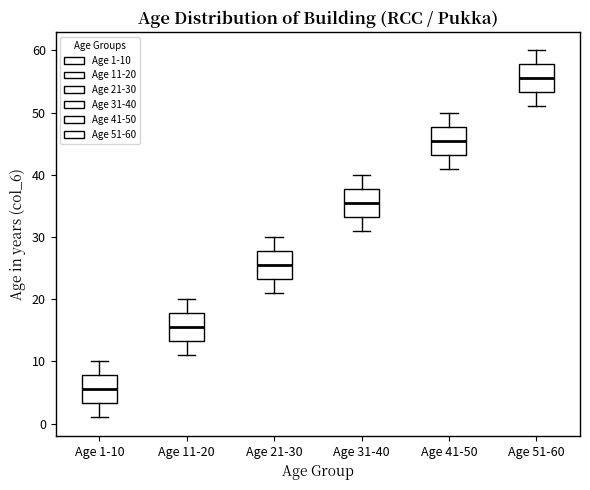

Where does the median line of the box for Age 31-40 sit on the y-axis? The values are not printed on the chart, so give them approximately, as read against the axis.

36